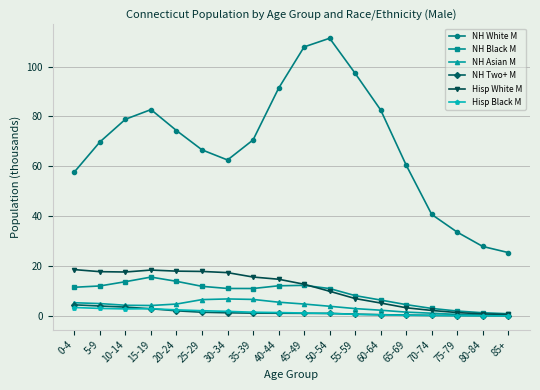

True or false: Hisp Black M has a value of 0.6 at 55-59.

True